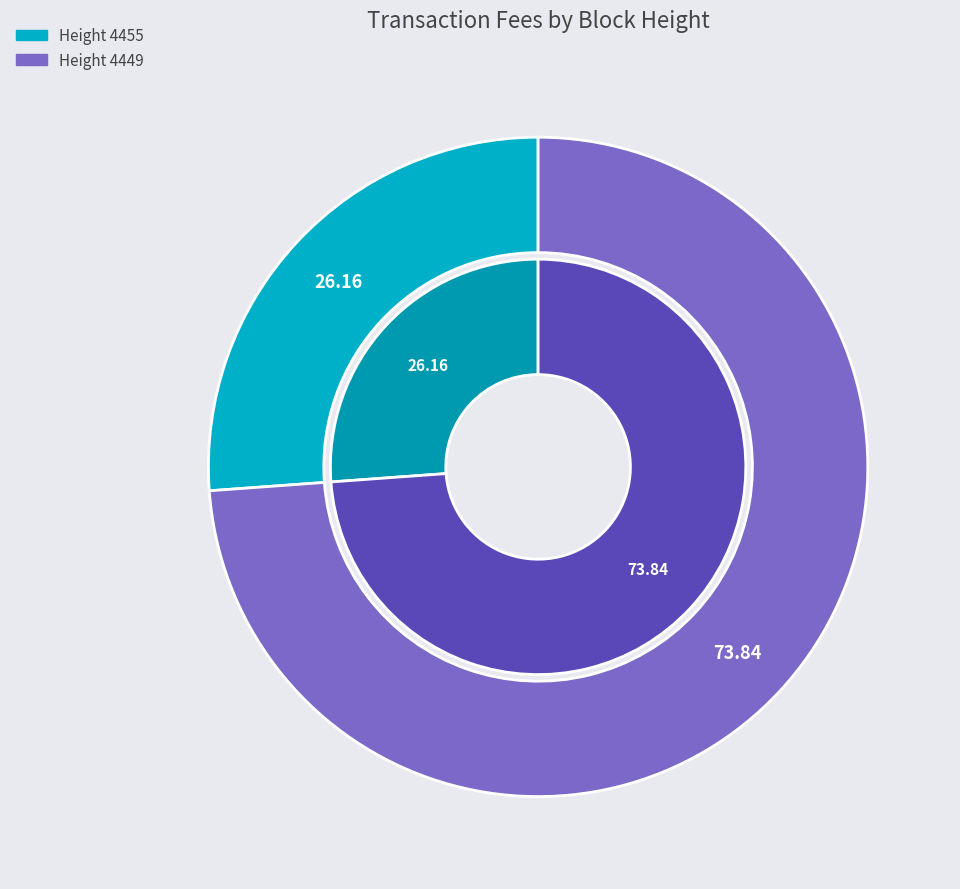

Count the number of slices in the pie.

2